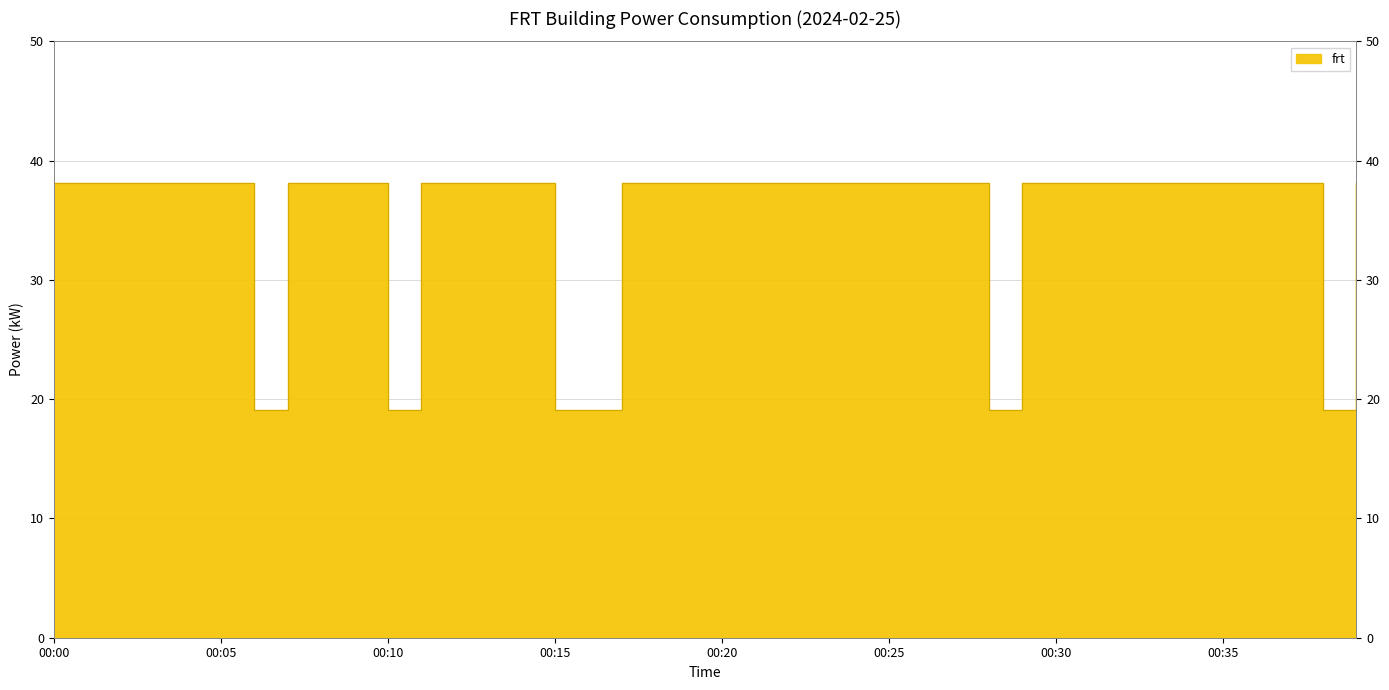

At which label does the data first exceed 38?

00:00